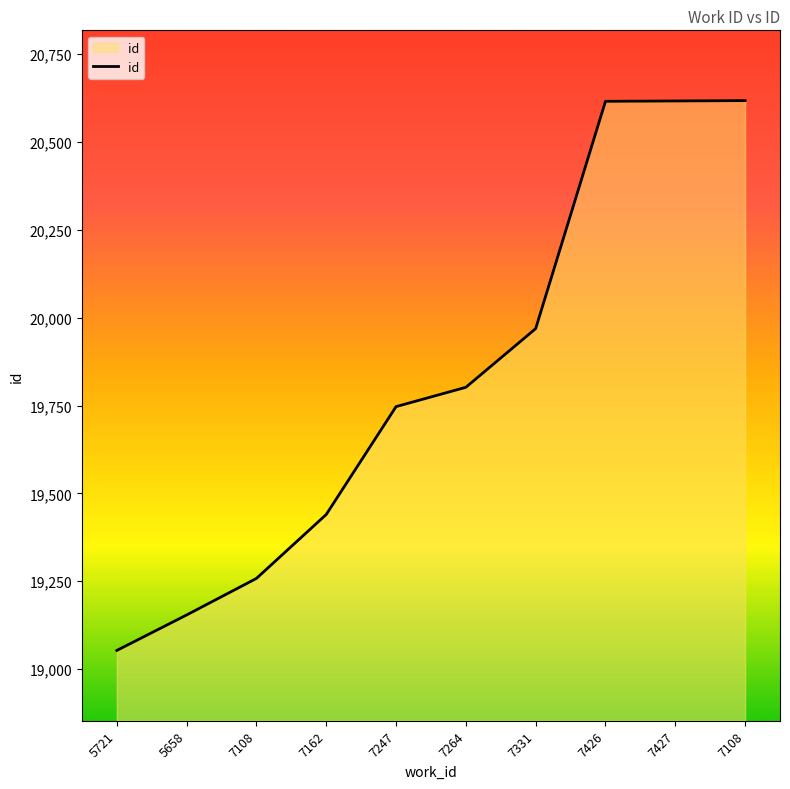

List the labels in order of value, smallest first.

5721, 5658, 7108, 7162, 7247, 7264, 7331, 7426, 7427, 7108